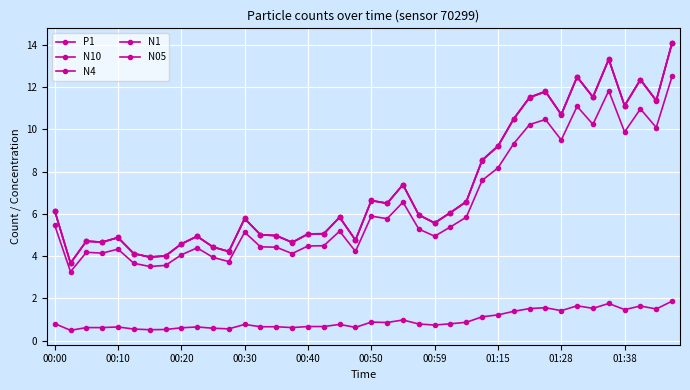

How many lines are shown in the chart?

5